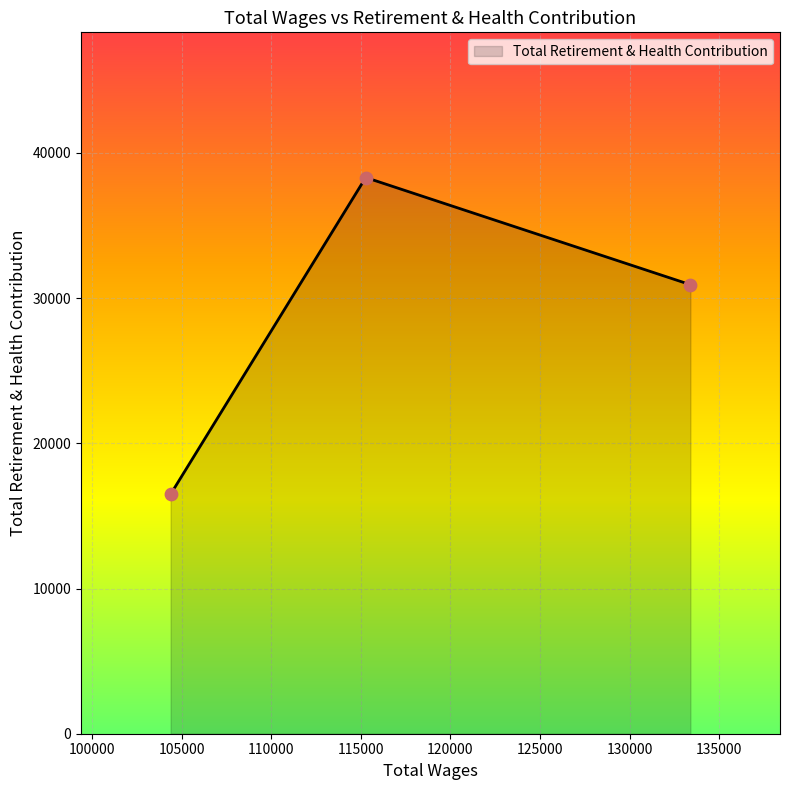

What is the minimum value shown in the chart?

16495